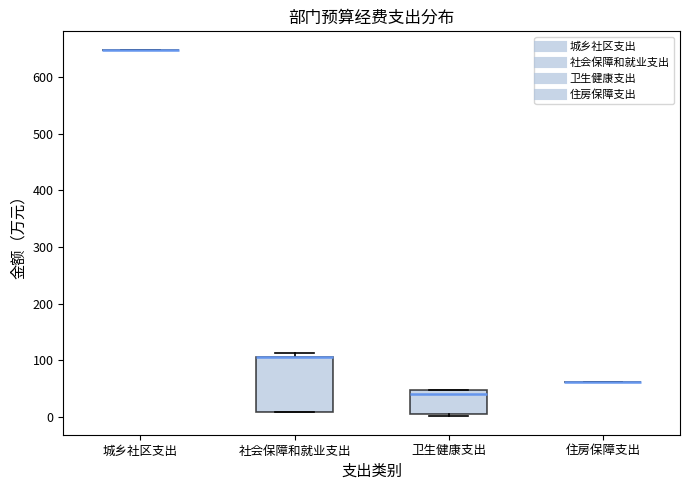

Reading left to right, transcribe this box plot: for each box, give where its median line is, the range the box spans, and where its two whiskers end, as read against the y-axis. The values are not printed on the chart, so give them approximately, as read against the axis.

城乡社区支出: box collapsed to a line at 650, whiskers 650 to 650
社会保障和就业支出: median 110 (drawn on the box's upper edge), box 10 to 110, whiskers 10 to 110 (just above the box's upper edge)
卫生健康支出: median 40, box 10 to 50, whiskers 0 to 50
住房保障支出: box collapsed to a line at 60, whiskers 60 to 60